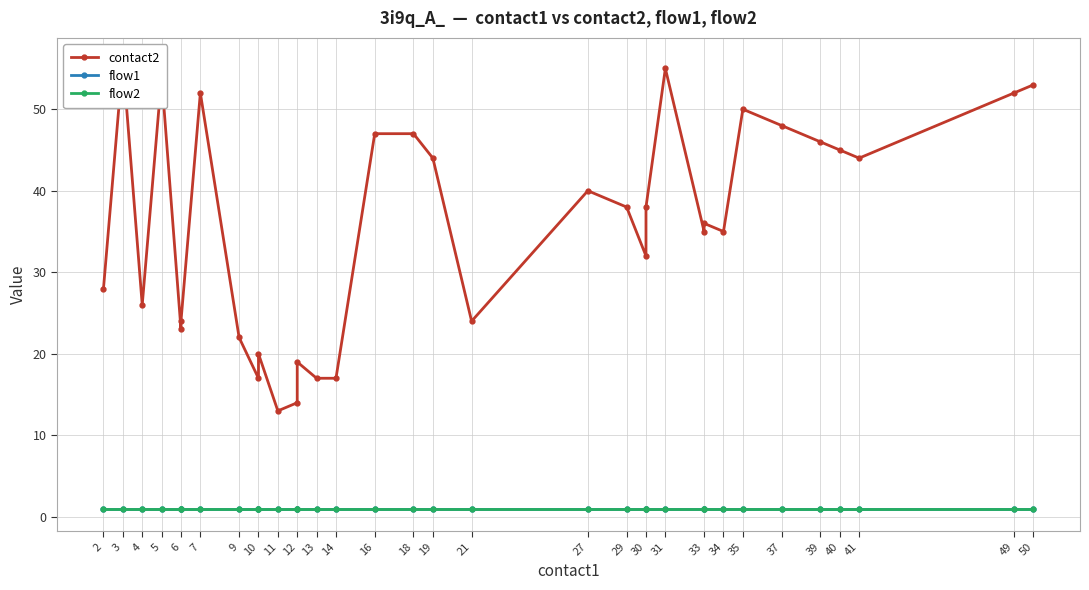

At 12, list the series in order from smallest to largest.

flow1, flow2, contact2